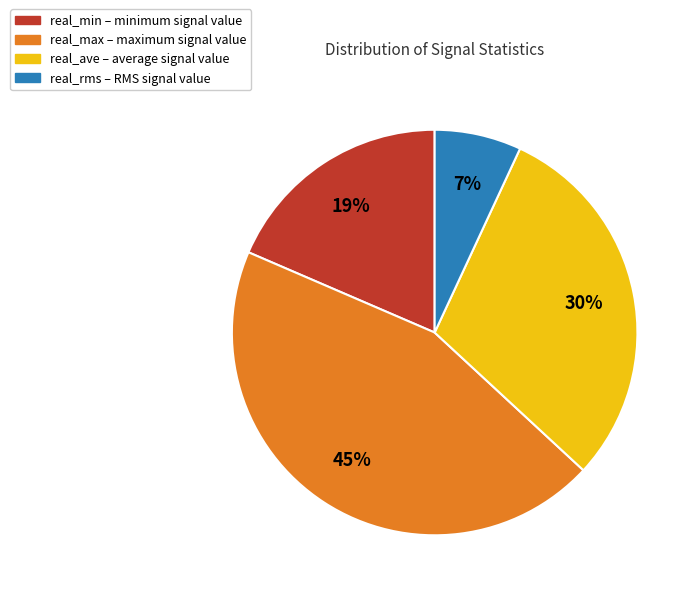

The real_ave slice represents 36% of the pie. True or false?

False